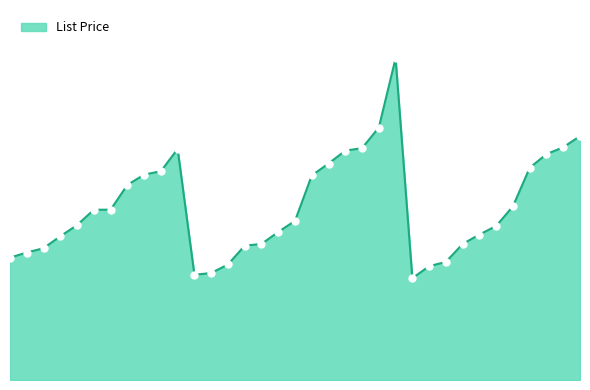

Is this an area chart (filled region under the line)?

Yes